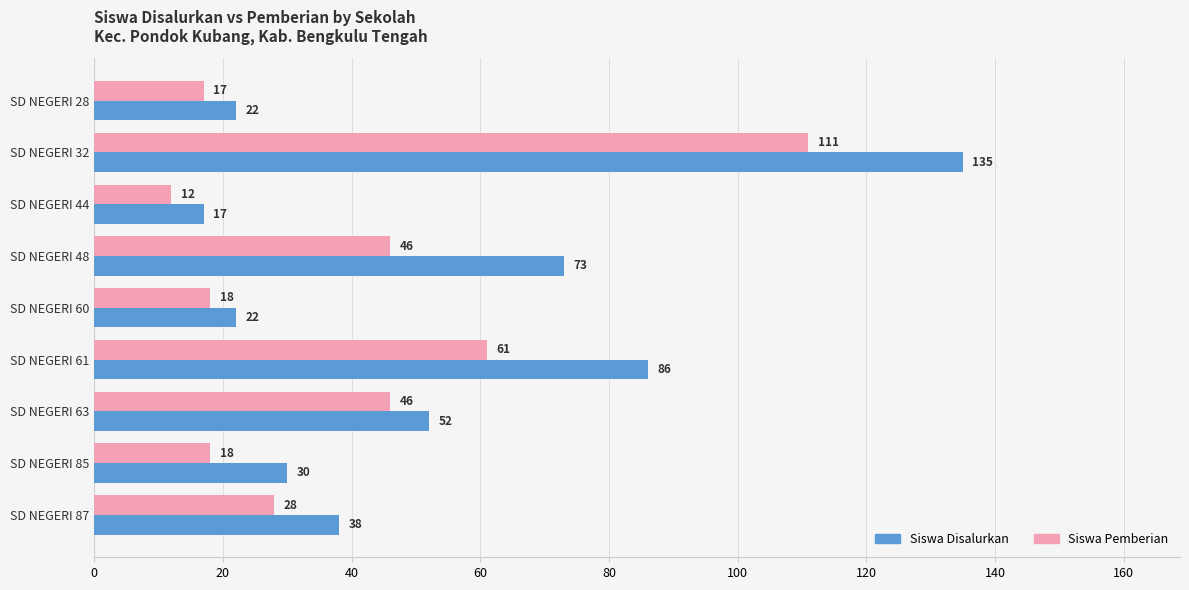

What is the difference between the maximum and minimum values in the Siswa Pemberian series?

99